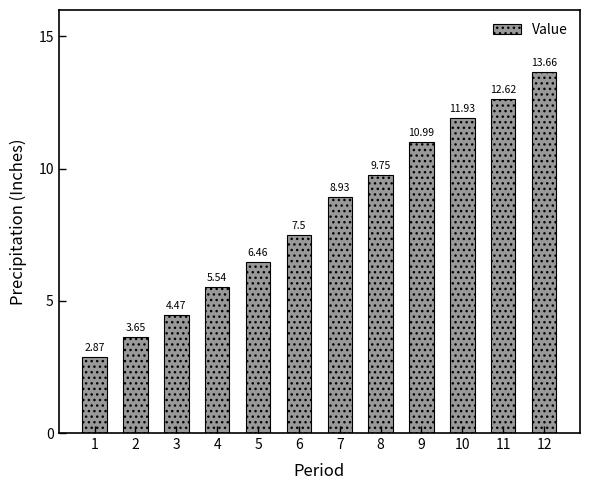

Which label corresponds to the smallest value in the chart?

1